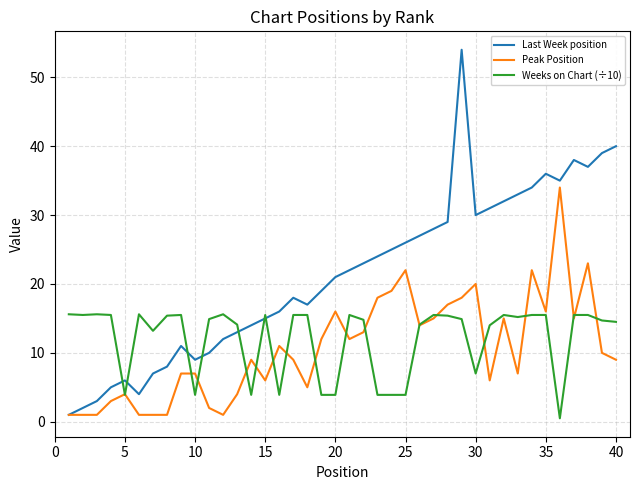

List the series in order of their peak value, lowest first.

Weeks on Chart (÷10), Peak Position, Last Week position